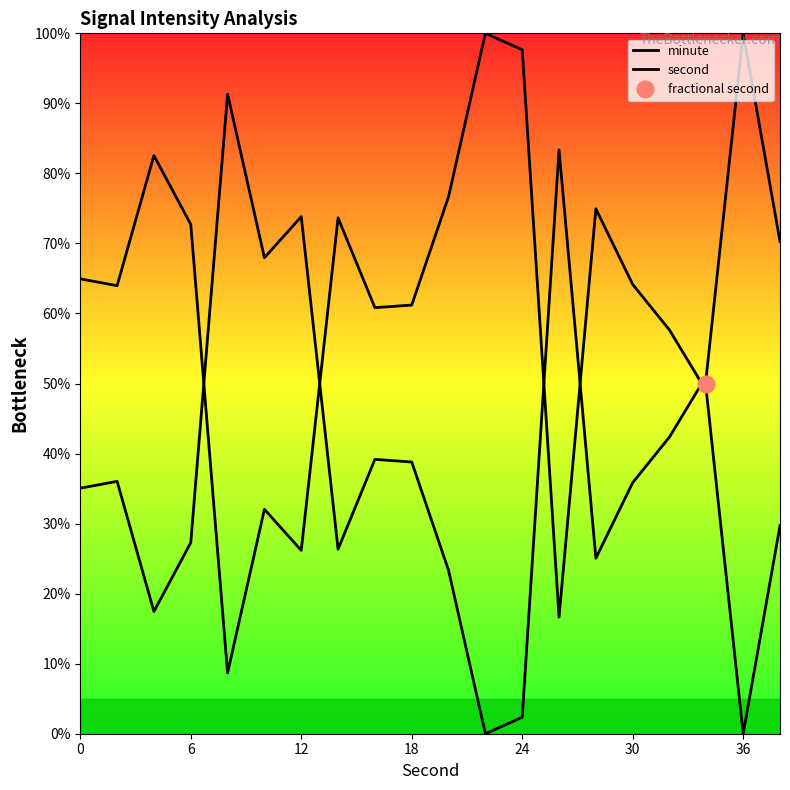

True or false: second and minute intersect in this chart.

True